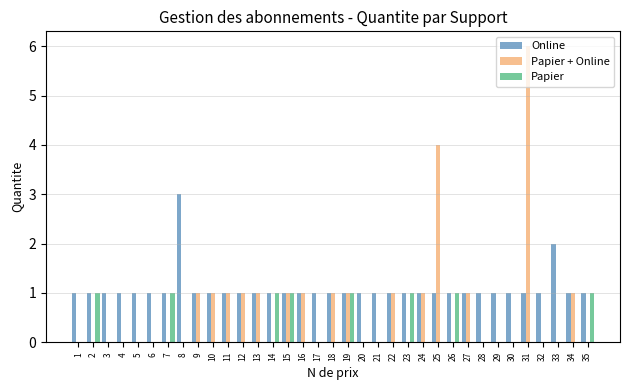

Reading right to left, what are all the values shown in this chart?

Online: 35=1	34=1	33=2	32=1	31=1	30=1	29=1	28=1	27=1	26=1	25=1	24=1	23=1	22=1	21=1	20=1	19=1	18=1	17=1	16=1	15=1	14=1	13=1	12=1	11=1	10=1	9=1	8=3	7=1	6=1	5=1	4=1	3=1	2=1	1=1
Papier + Online: 35=0	34=1	33=0	32=0	31=6	30=0	29=0	28=0	27=1	26=0	25=4	24=1	23=0	22=1	21=0	20=0	19=1	18=1	17=0	16=1	15=1	14=0	13=1	12=1	11=1	10=1	9=1	8=0	7=0	6=0	5=0	4=0	3=0	2=0	1=0
Papier: 35=1	34=0	33=0	32=0	31=0	30=0	29=0	28=0	27=0	26=1	25=0	24=0	23=1	22=0	21=0	20=0	19=1	18=0	17=0	16=0	15=1	14=1	13=0	12=0	11=0	10=0	9=0	8=0	7=1	6=0	5=0	4=0	3=0	2=1	1=0